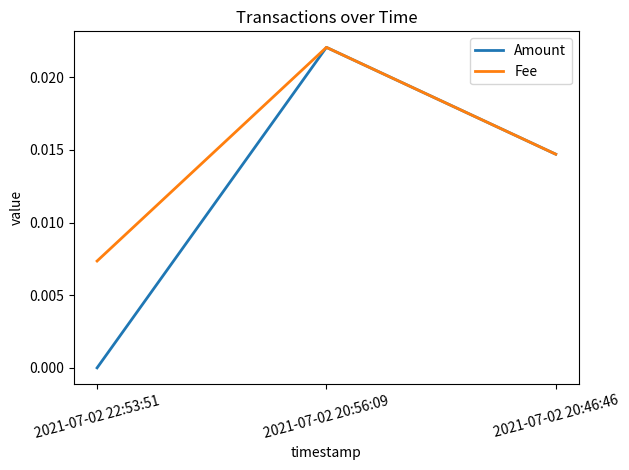

Between 2021-07-02 22:53:51 and 2021-07-02 20:46:46, which series saw the biggest shift?

Amount